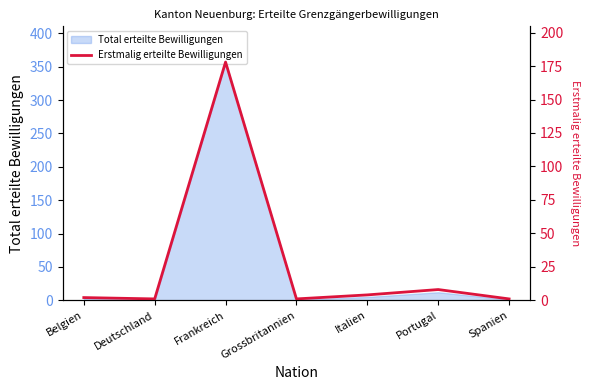

What is the label of the 1st point from the right?

Spanien